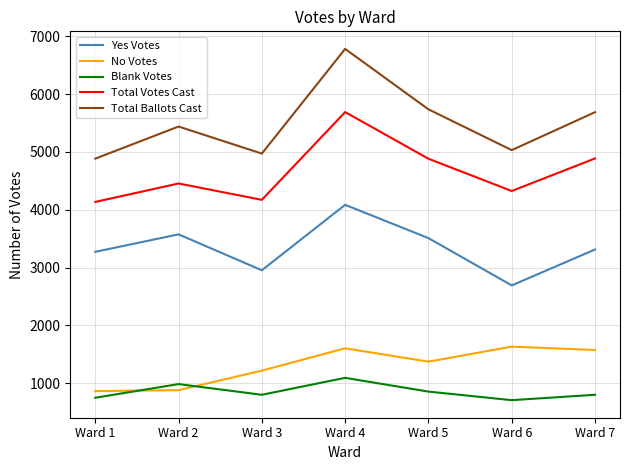

At Ward 2, list the series in order from largest to smallest.

Total Ballots Cast, Total Votes Cast, Yes Votes, Blank Votes, No Votes